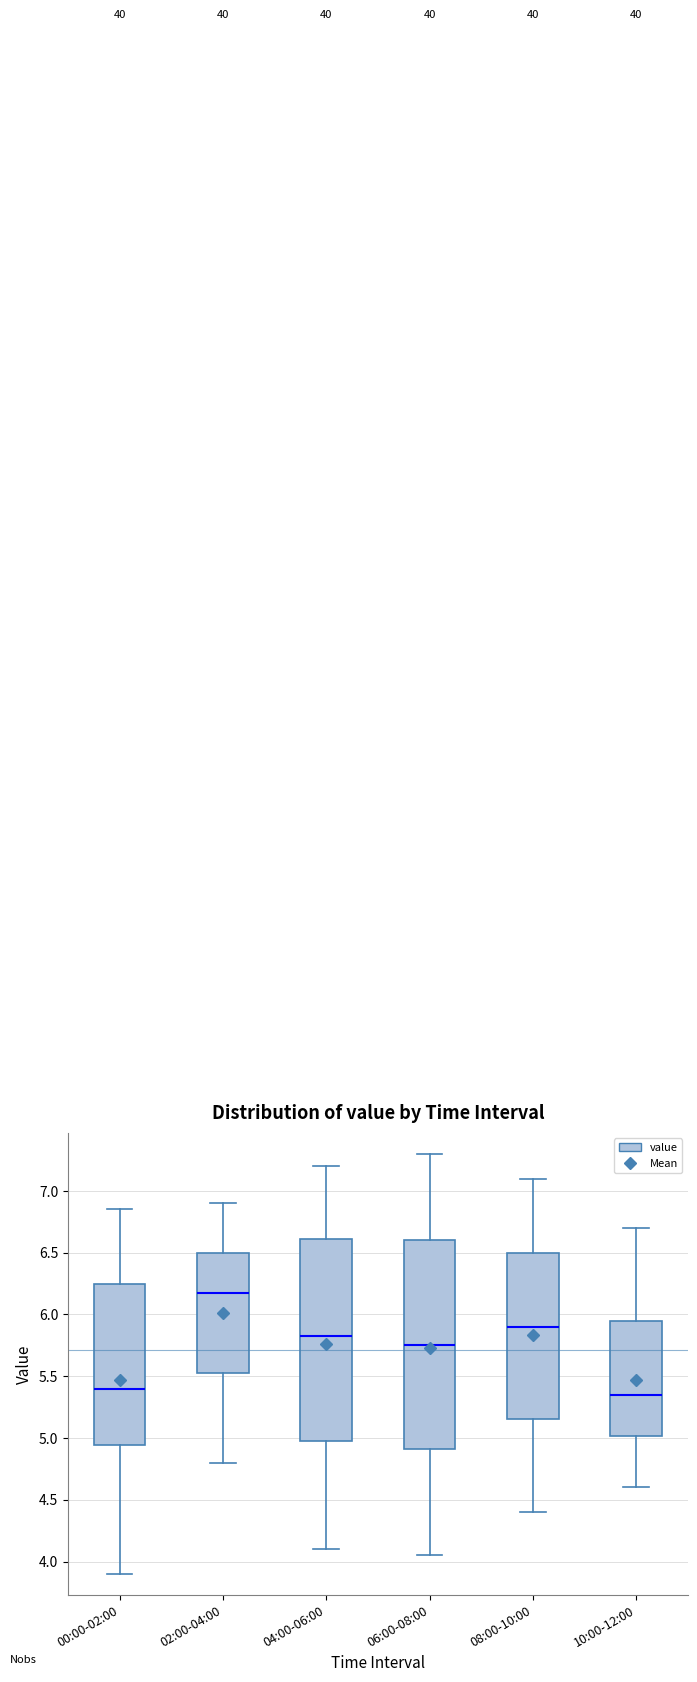

Reading left to right, transcribe this box plot: for each box, give where its median line is, the range the box spans, and where its two whiskers end, as read against the y-axis. The values are not printed on the chart, so give them approximately, as read against the axis.

00:00-02:00: median 5.40, box 4.95 to 6.25, whiskers 3.90 to 6.85
02:00-04:00: median 6.20, box 5.55 to 6.50, whiskers 4.80 to 6.90
04:00-06:00: median 5.85, box 5.00 to 6.60, whiskers 4.10 to 7.20
06:00-08:00: median 5.75, box 4.90 to 6.60, whiskers 4.05 to 7.30
08:00-10:00: median 5.90, box 5.15 to 6.50, whiskers 4.40 to 7.10
10:00-12:00: median 5.35, box 5.00 to 5.95, whiskers 4.60 to 6.70